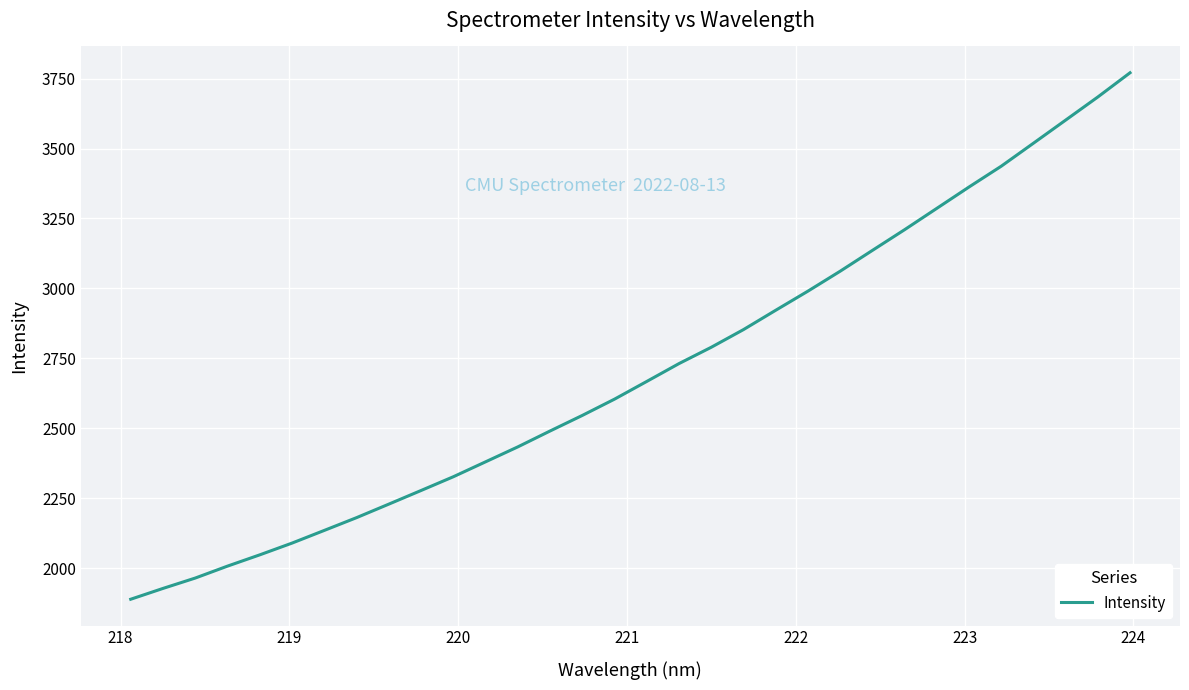

What is the greatest value displayed?

3770.7